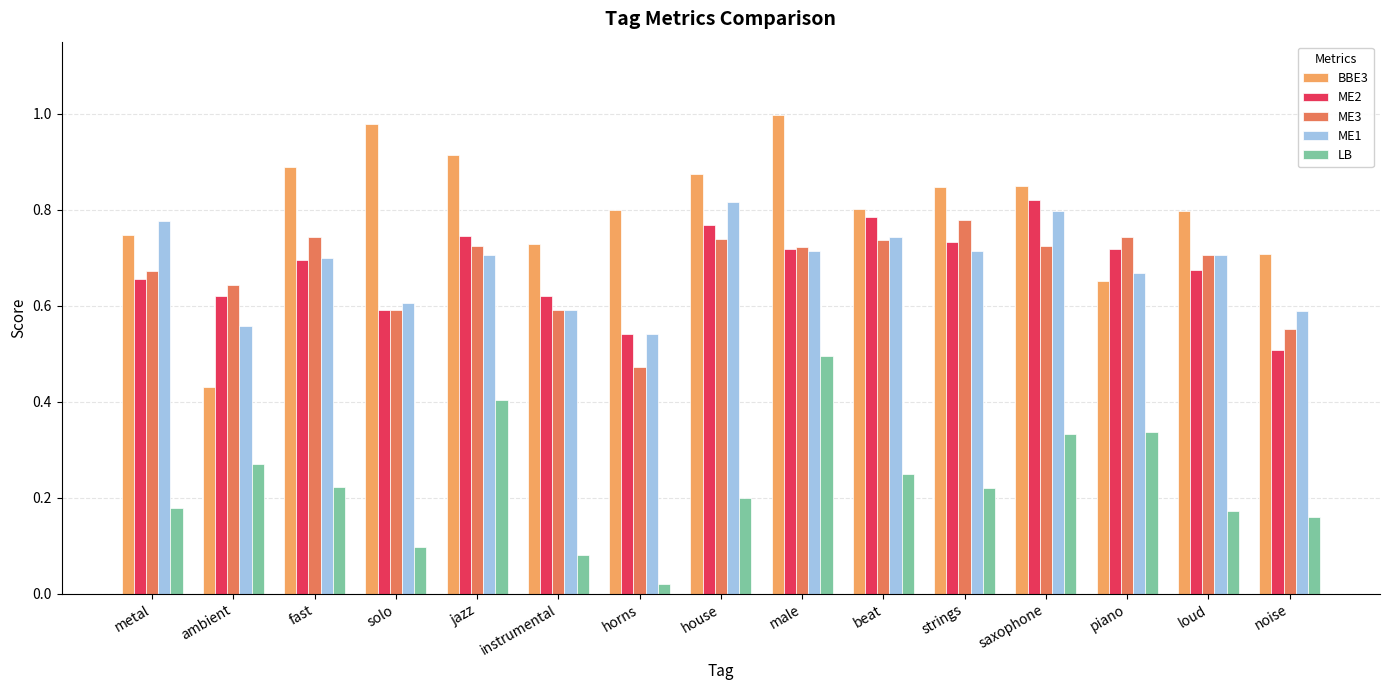

True or false: ME3 has a value of 0.6 at noise.

True